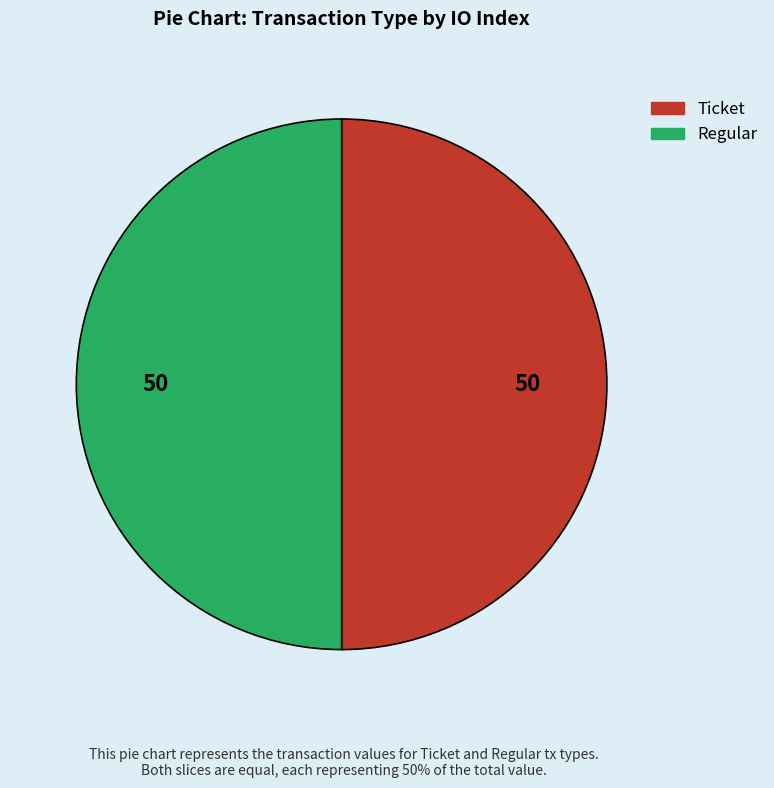

Do Regular and Ticket together represent more than half of the pie?

Yes